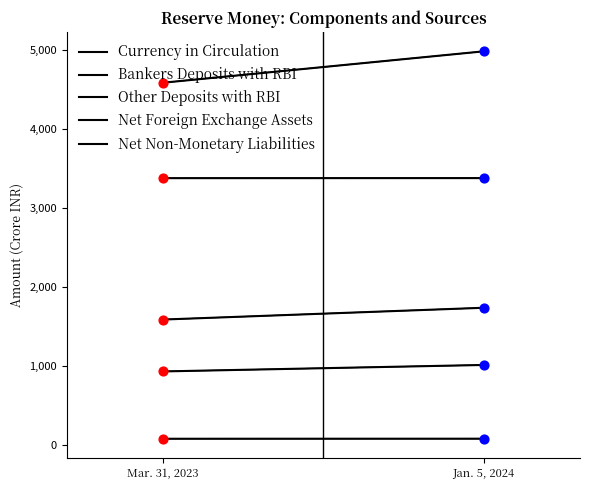

At which category is the sum across all series the highest?

Jan. 5, 2024